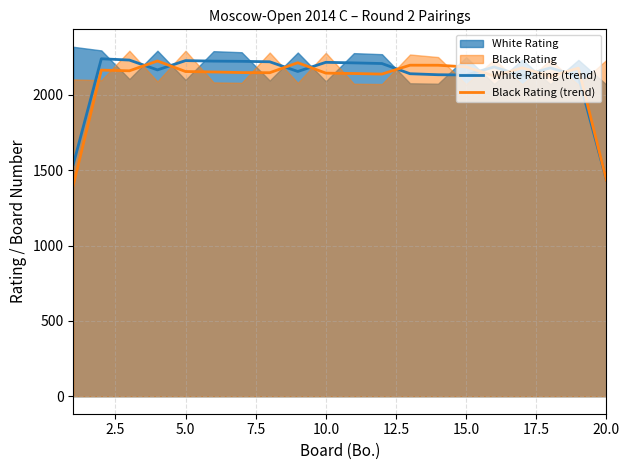

Does the chart have visible grid lines?

Yes